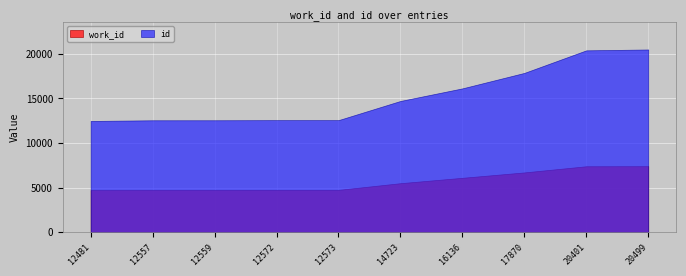

What are all the series names shown in the legend?

work_id, id